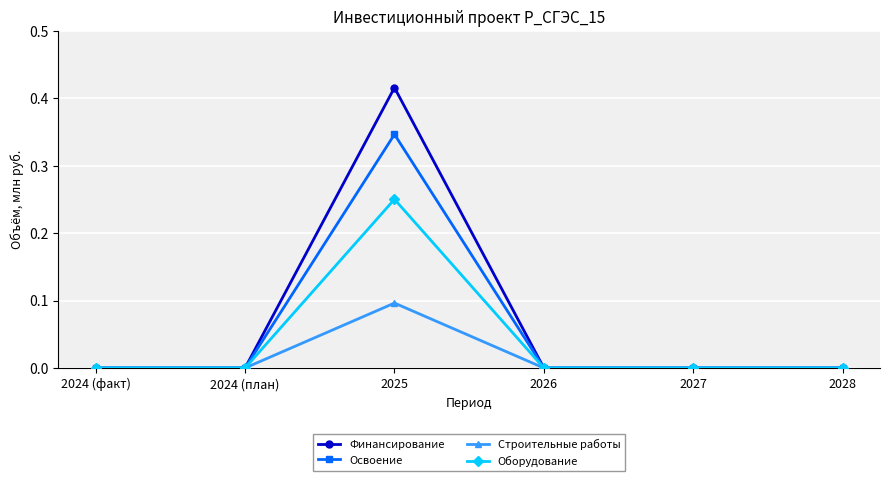

List the series in order of their peak value, highest first.

Финансирование, Освоение, Оборудование, Строительные работы